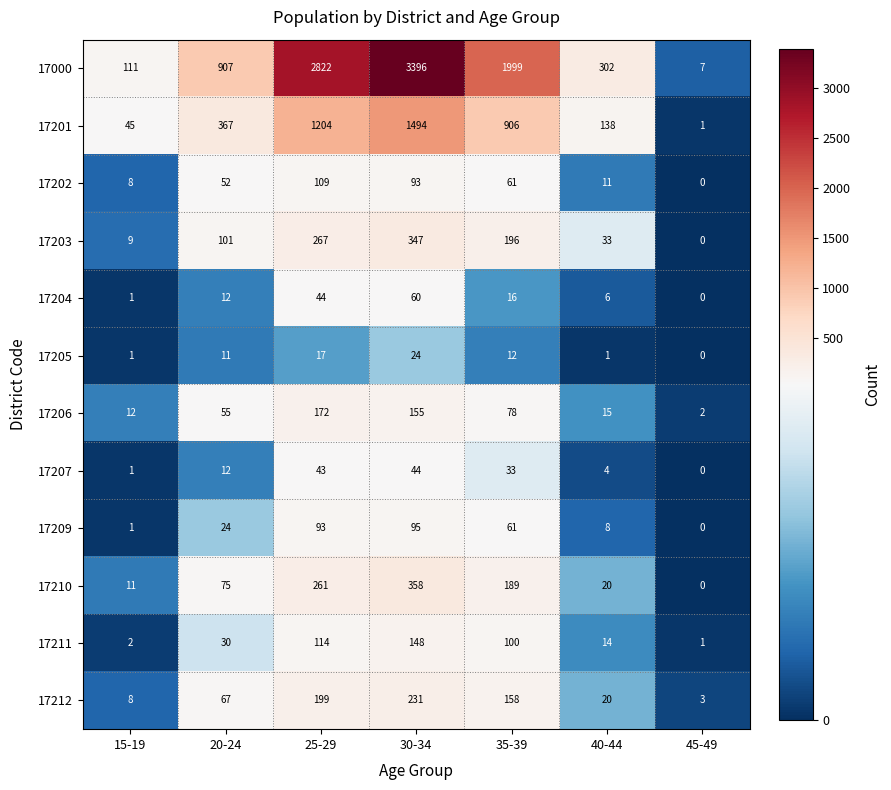

What is the sum of all 17203 values?

953